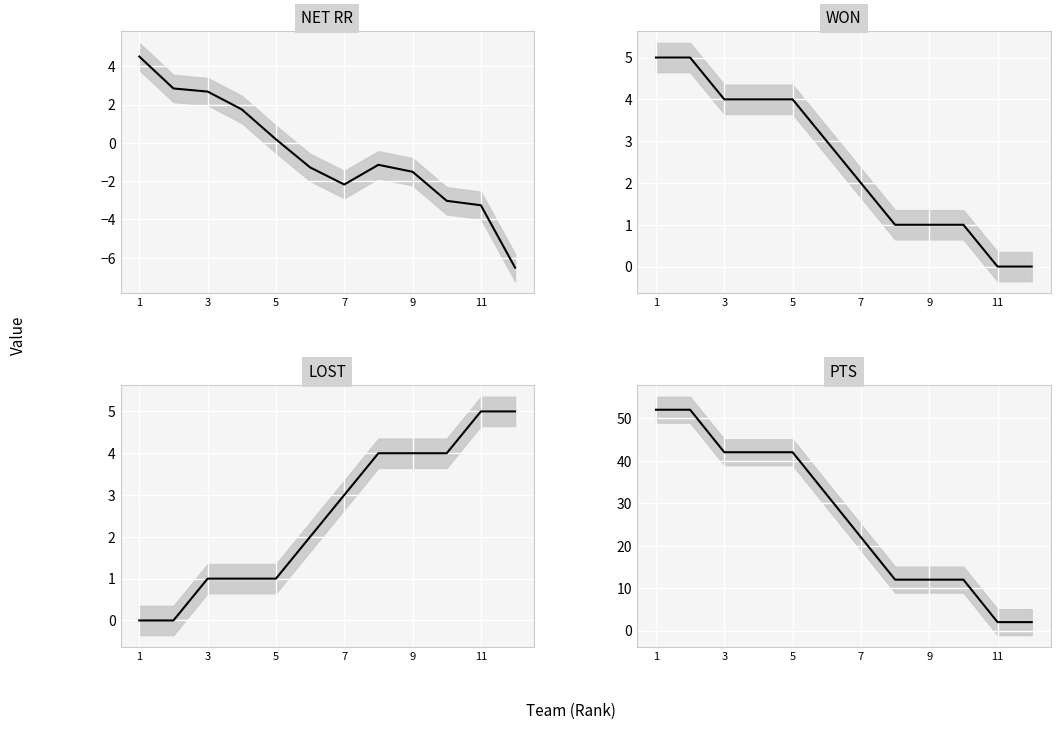

What is the difference between the second highest and minimum values in the NET RR series?

9.4